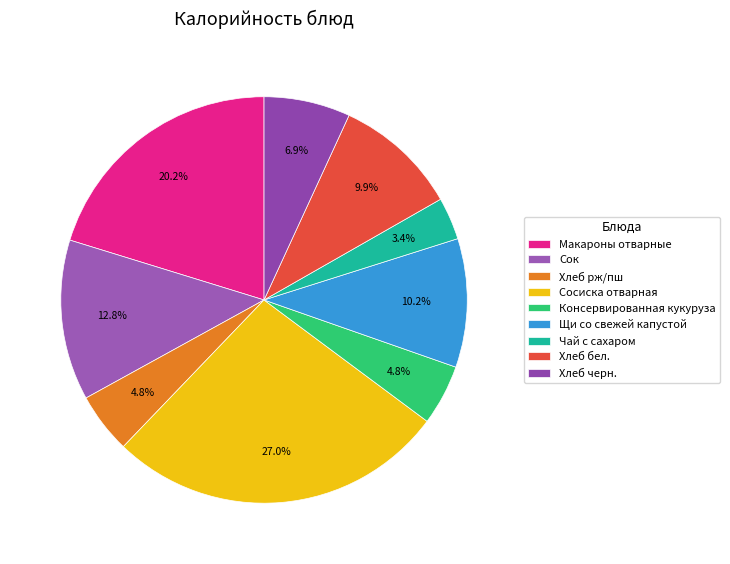

The Макароны отварные slice represents 20% of the pie. True or false?

True